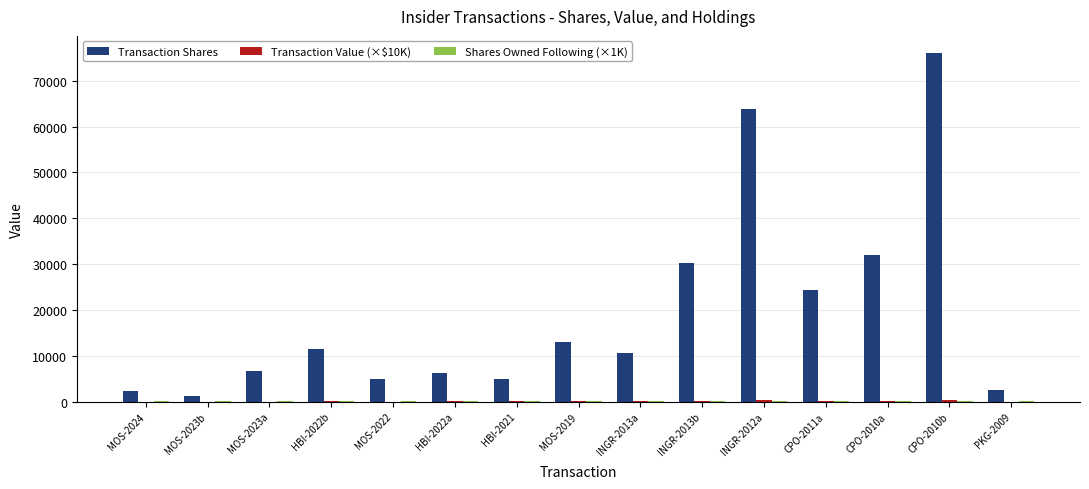

Which series changed the most between MOS-2019 and CPO-2010a?

Transaction Shares